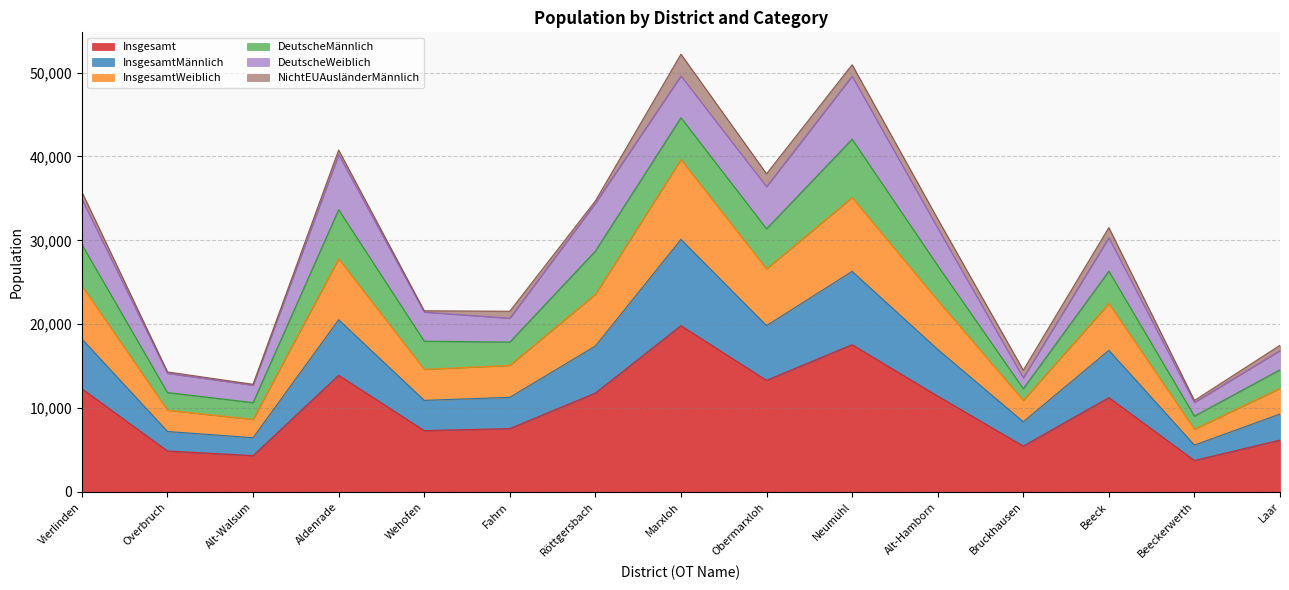

The InsgesamtWeiblich series shows 8000 at Aldenrade. True or false?

False